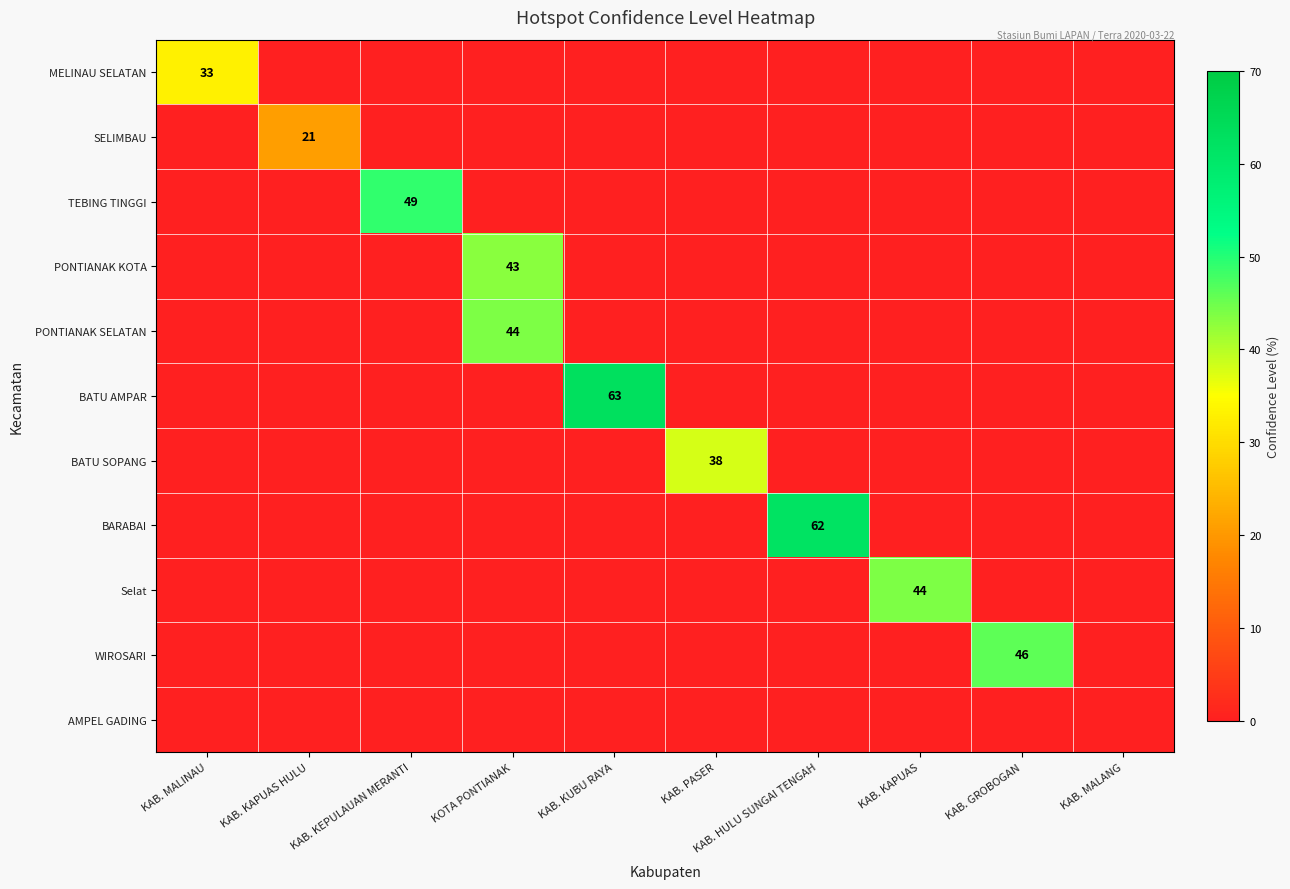

Which category has the lowest value across all series?

KAB. KAPUAS HULU